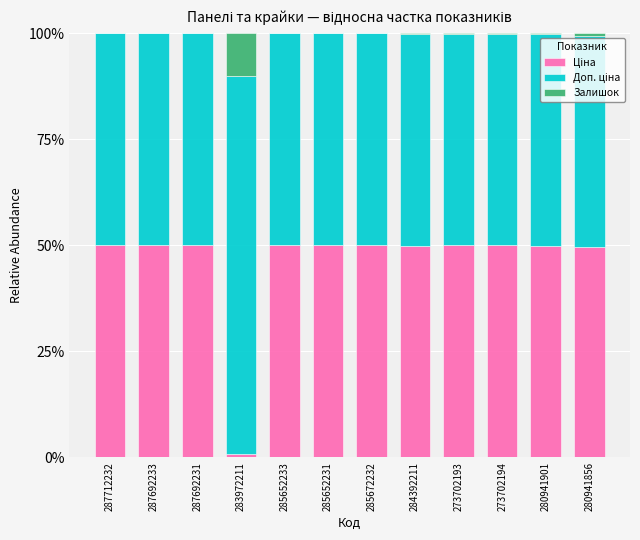

What position from the right is 280941856?

1